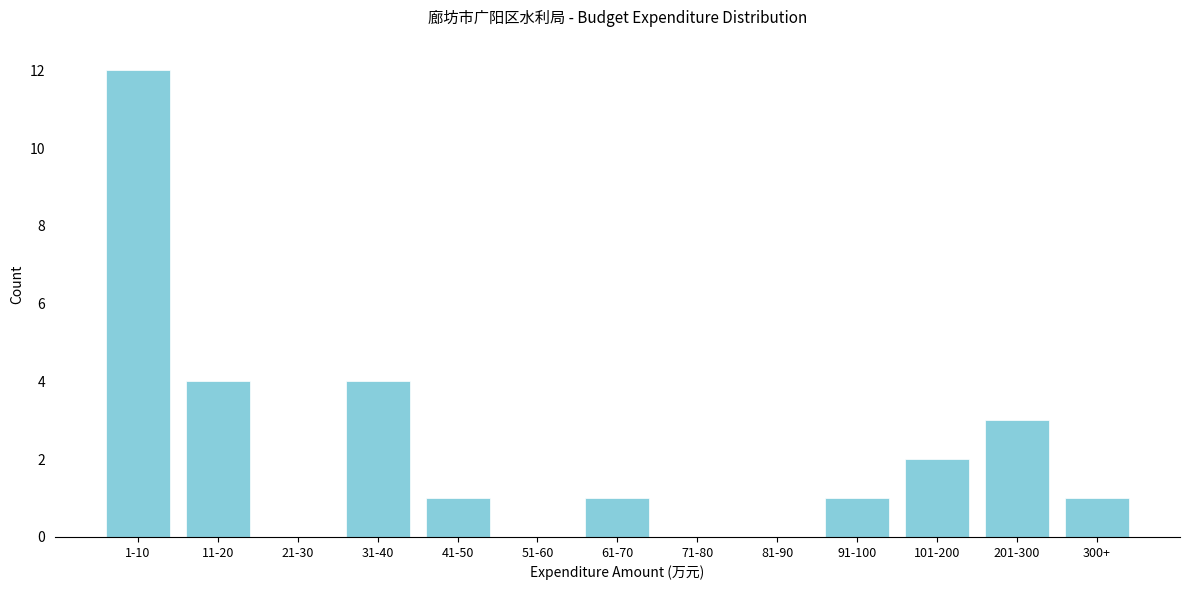

Reading right to left, extract all data points from this chart.

300+=1	201-300=3	101-200=2	91-100=1	81-90=0	71-80=0	61-70=1	51-60=0	41-50=1	31-40=4	21-30=0	11-20=4	1-10=12